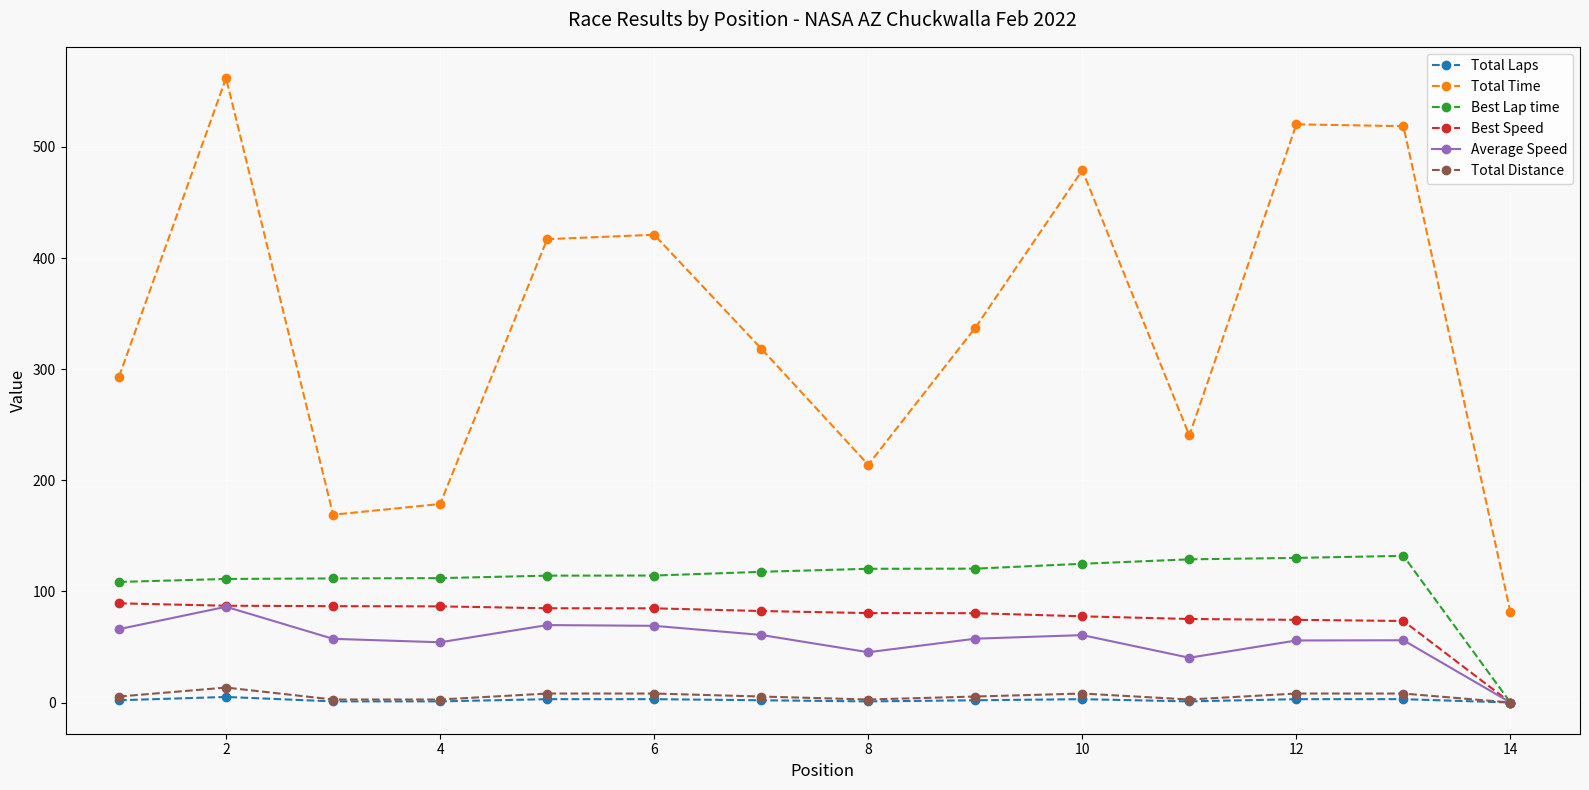

What is the maximum value for Average Speed?

86.2